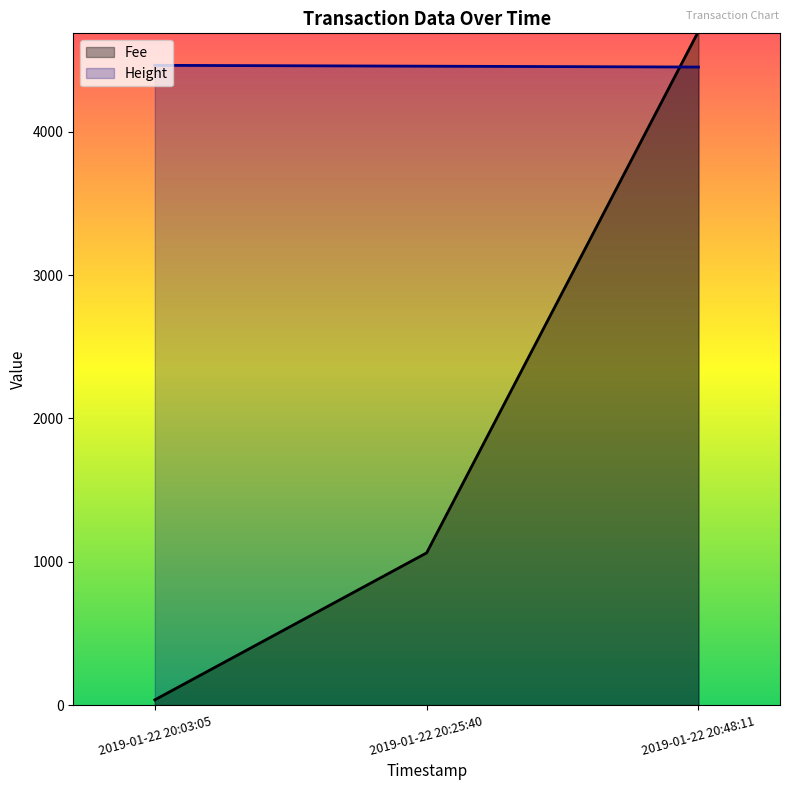

The Fee series shows 23.2 at 2019-01-22 20:03:05. True or false?

False